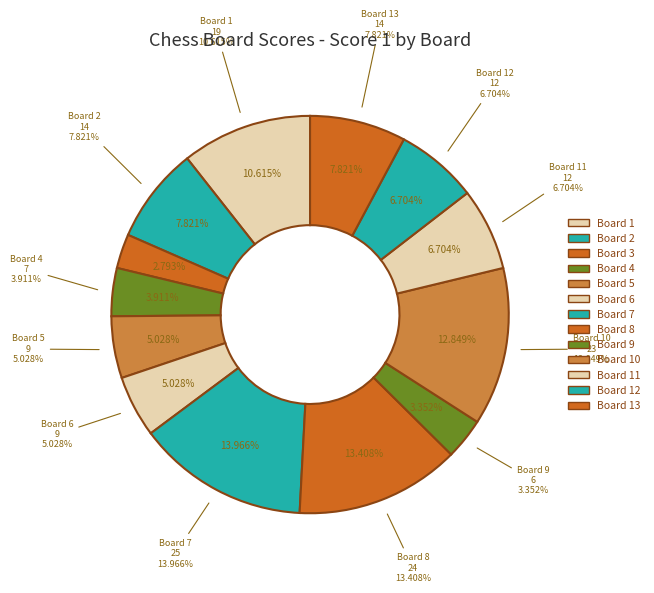

Which category has the biggest portion of the pie?

Board 7